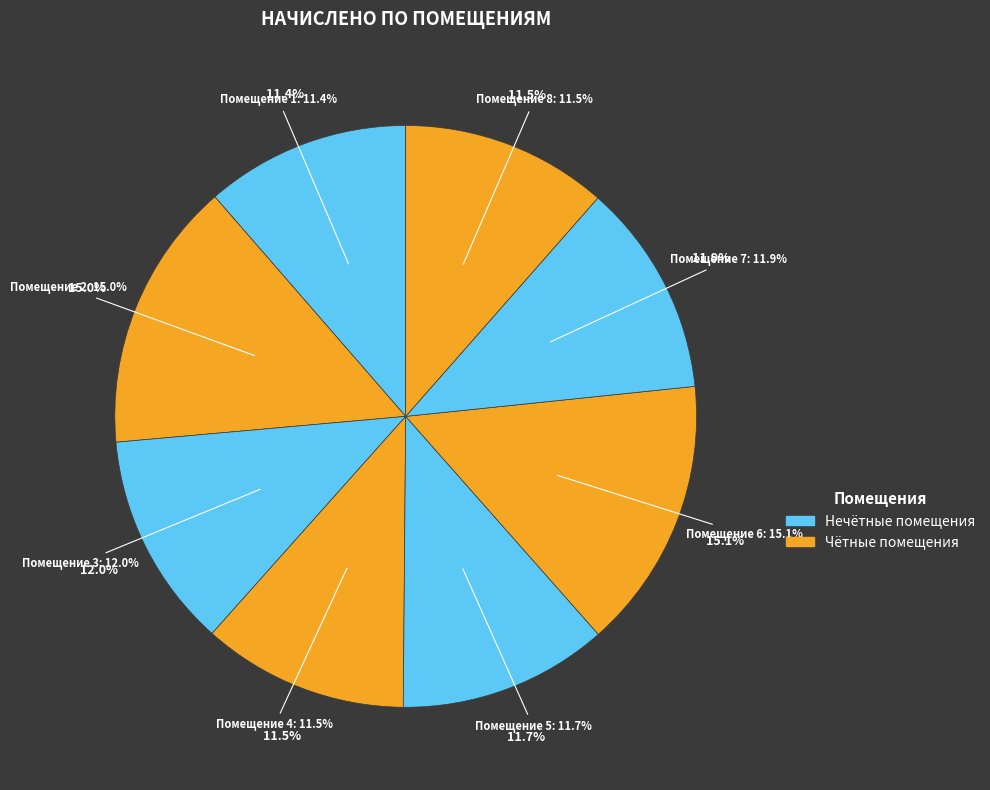

Does 3 account for over 50% of the chart?

No